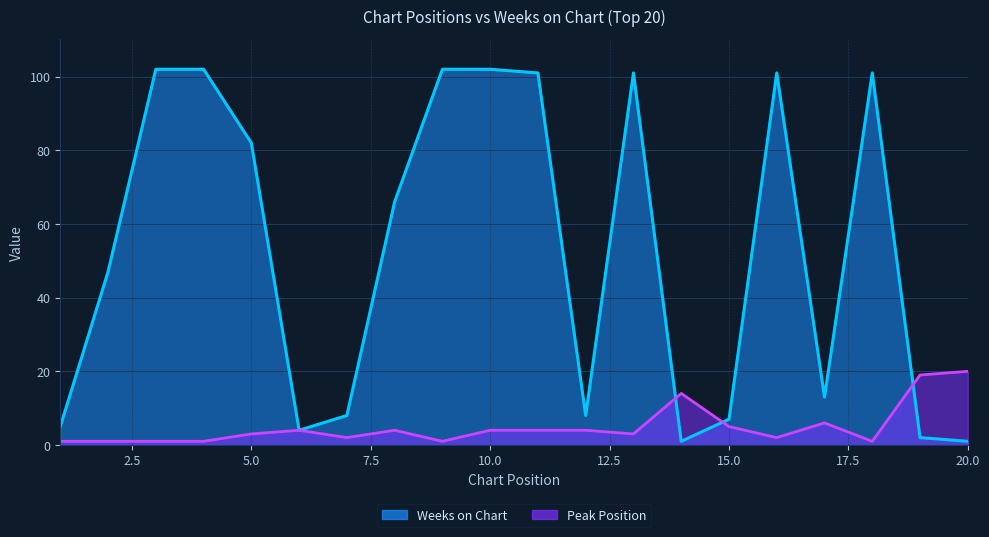

What is the difference between the Weeks on Chart values at 18 and 3?

1